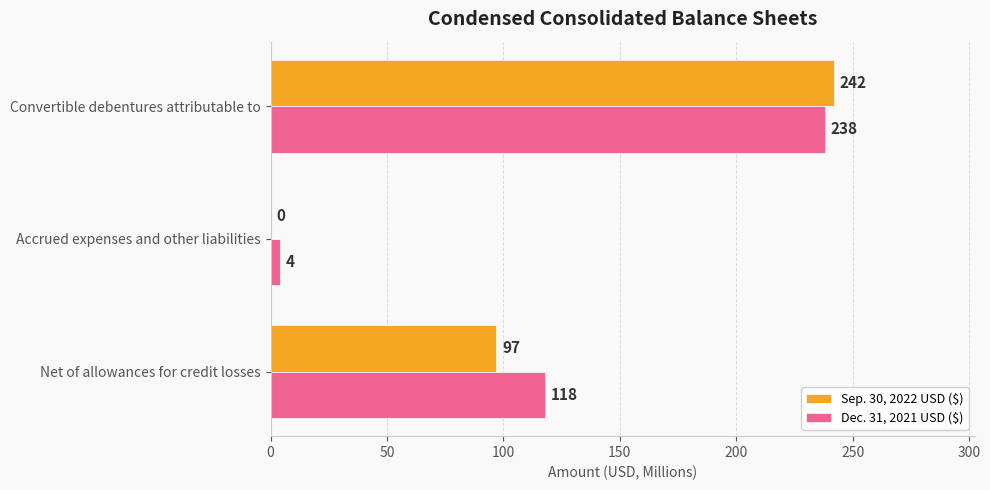

What is the total value across all series at Convertible debentures attributable to?

480